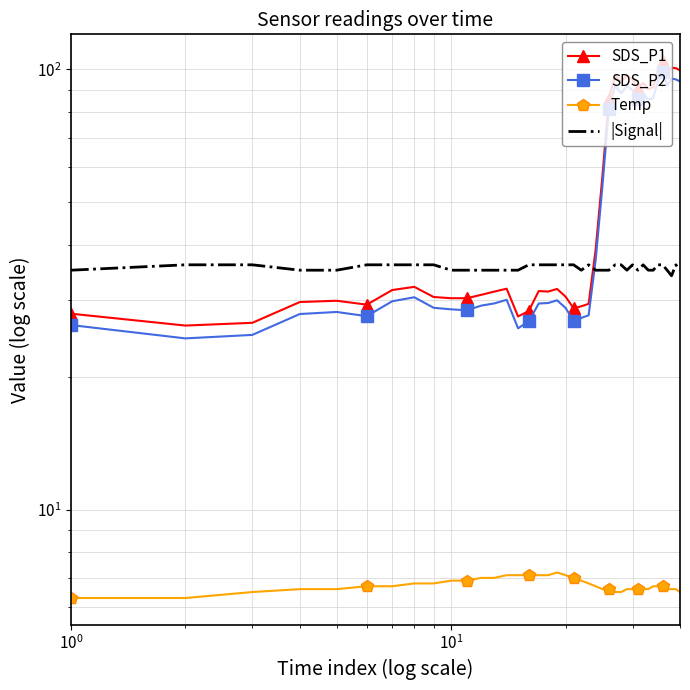

Is the value of SDS_P2 at 22 greater than the value of Temp at 6?

Yes